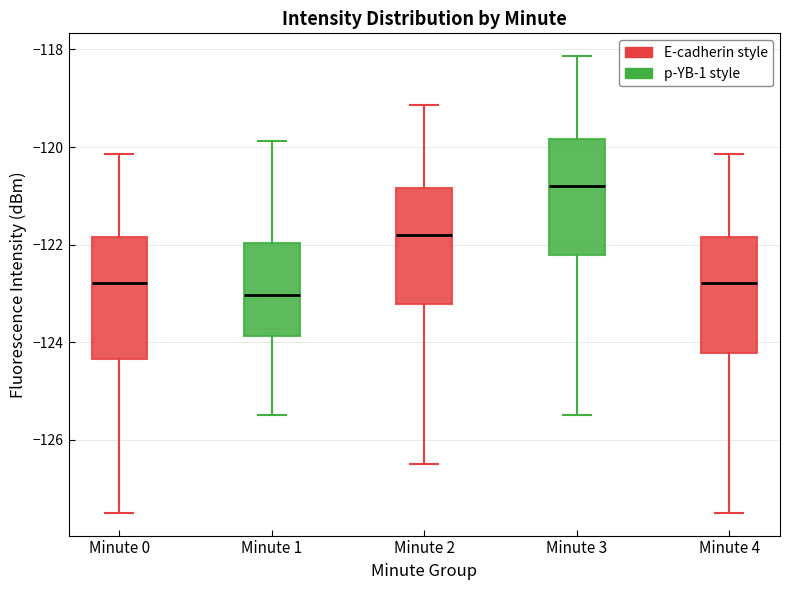

Reading left to right, transcribe this box plot: for each box, give where its median line is, the range the box spans, and where its two whiskers end, as read against the y-axis. The values are not printed on the chart, so give them approximately, as read against the axis.

Minute 0: median -122.8, box -124.4 to -121.8, whiskers -127.4 to -120.2
Minute 1: median -123.0, box -123.8 to -122.0, whiskers -125.4 to -119.8
Minute 2: median -121.8, box -123.2 to -120.8, whiskers -126.4 to -119.2
Minute 3: median -120.8, box -122.2 to -119.8, whiskers -125.4 to -118.2
Minute 4: median -122.8, box -124.2 to -121.8, whiskers -127.4 to -120.2